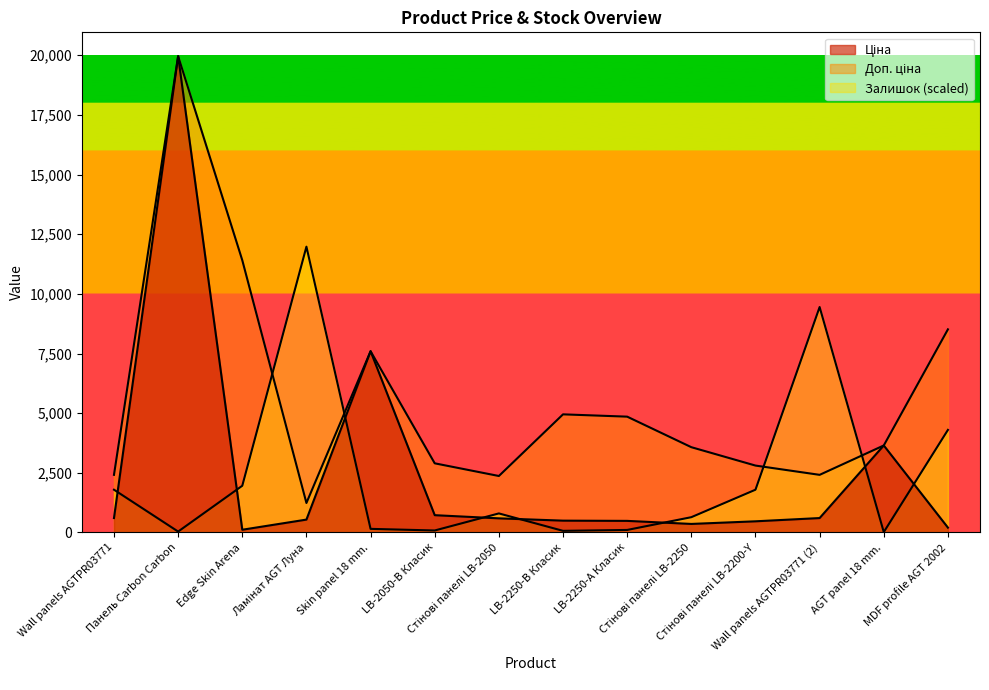

How many distinct data groups are displayed?

3